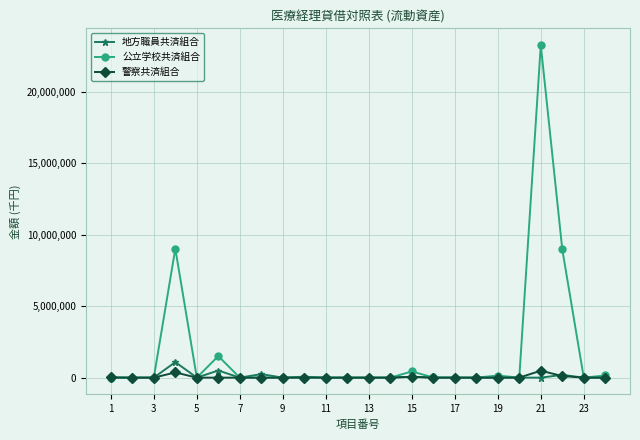

What is the sum of all 公立学校共済組合 values?

43548824